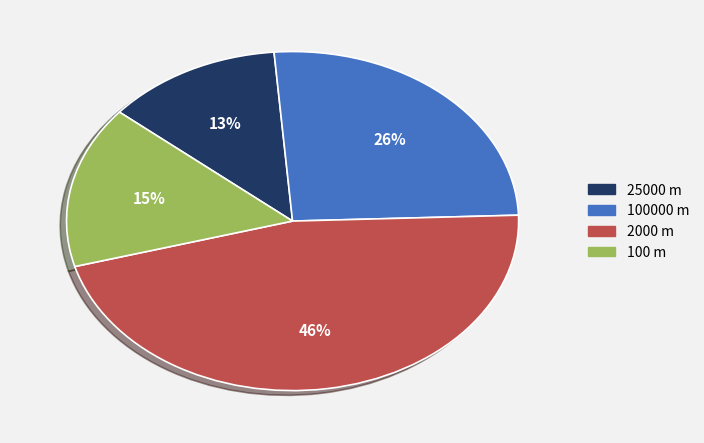

True or false: 100 m accounts for 29% of the total.

False